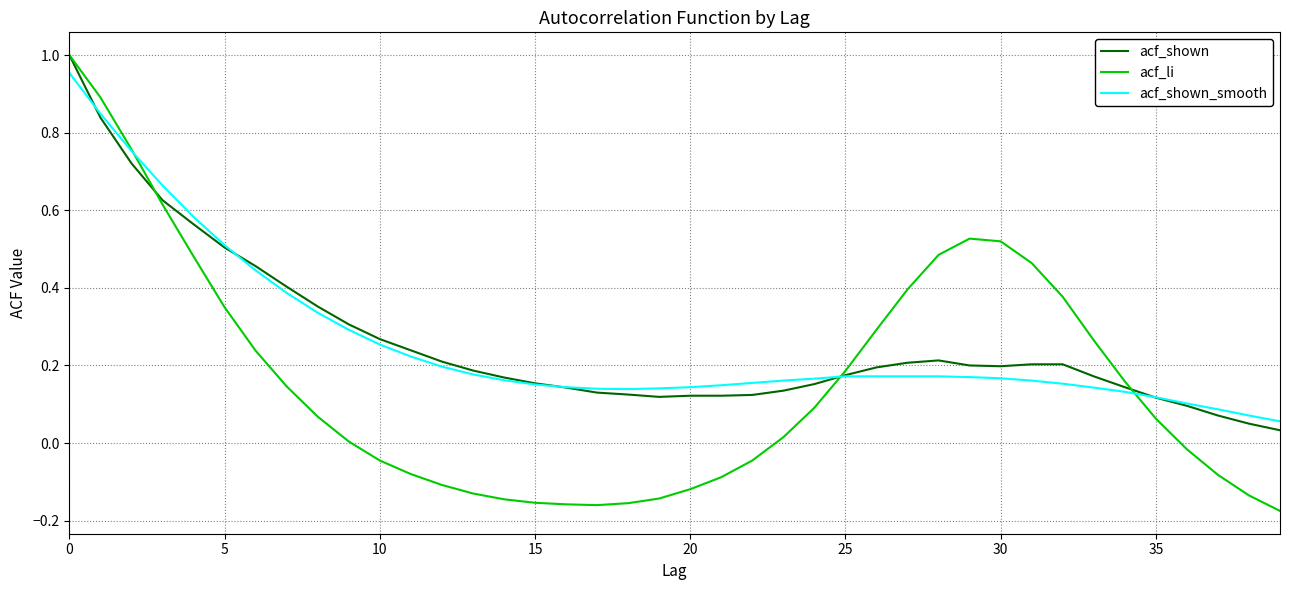

Which series has the widest spread of values?

acf_li